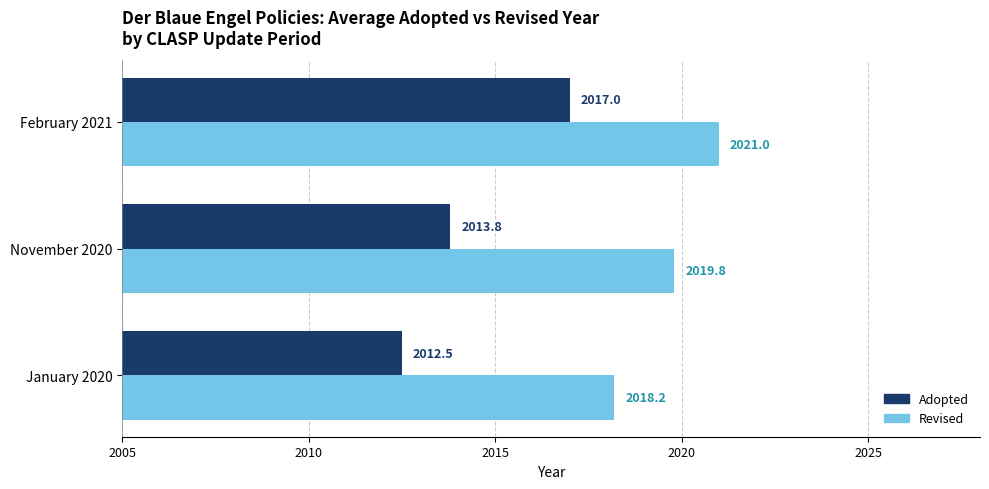

How many series are shown in this chart?

2